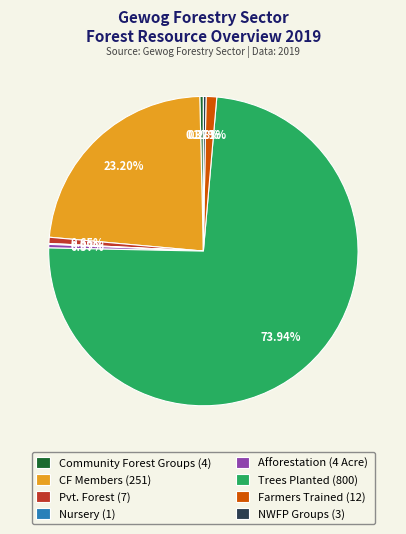

Is it true that CF Members (251) is 23% of the pie?

True